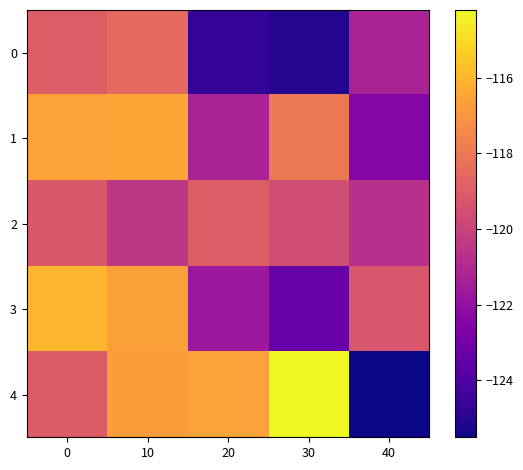

Rank the series at 20 from highest to lowest value.

4, 2, 1, 3, 0